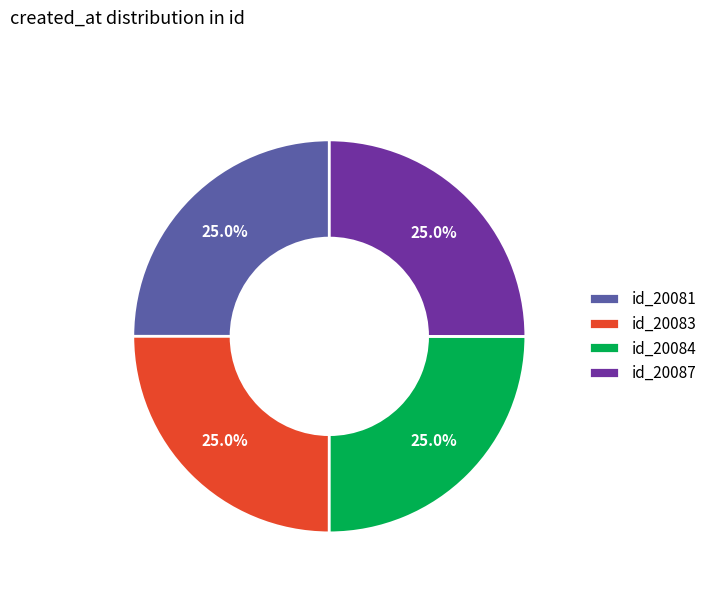

Is id_20084 the majority of the pie?

No